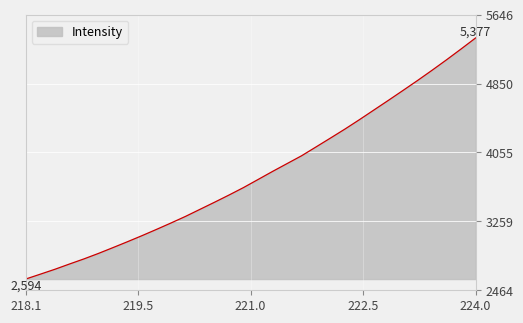

What is the difference between the maximum and minimum values?

2783.2